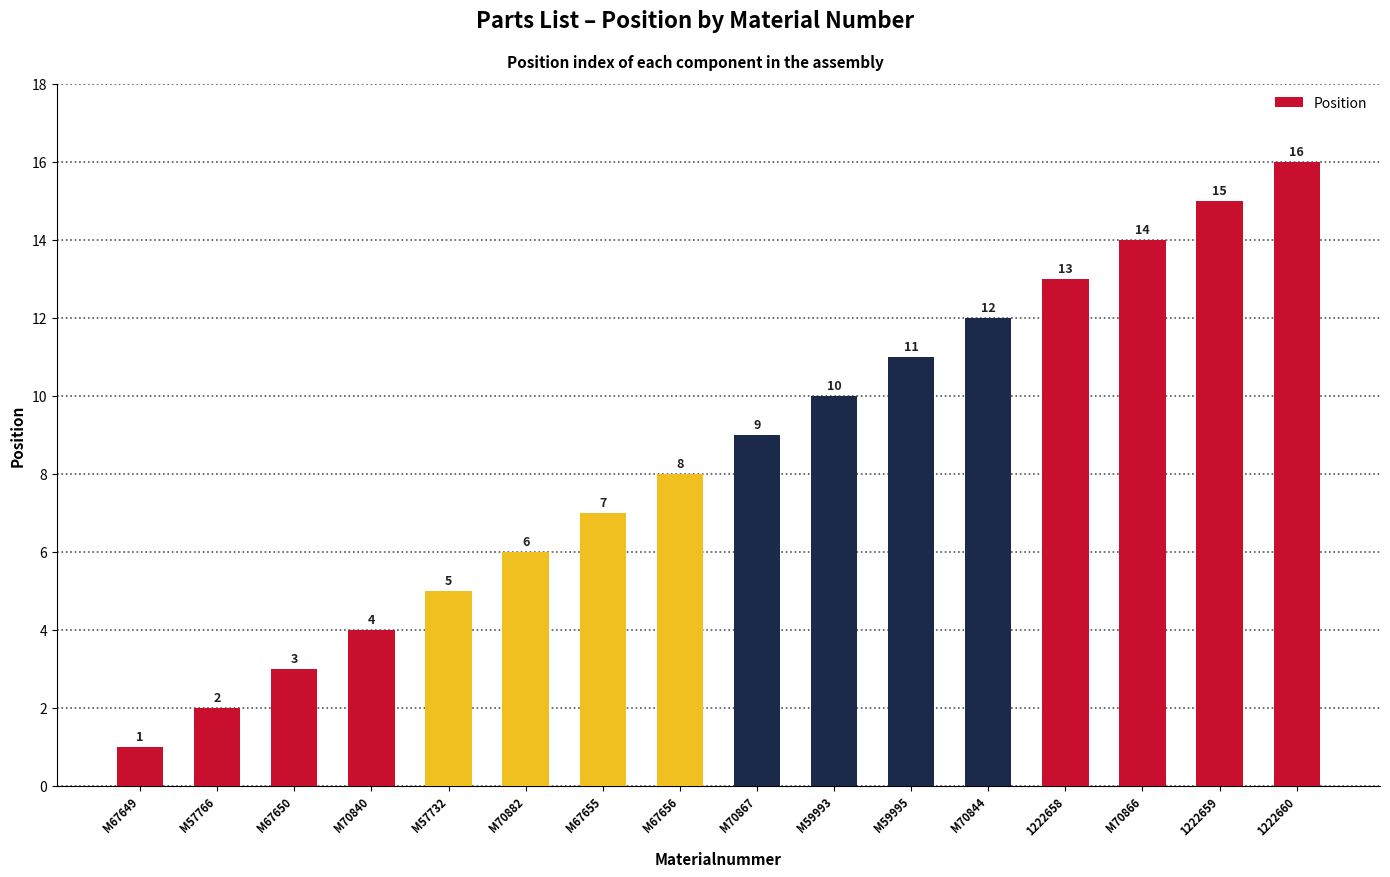

How many data points are less than 9?

8